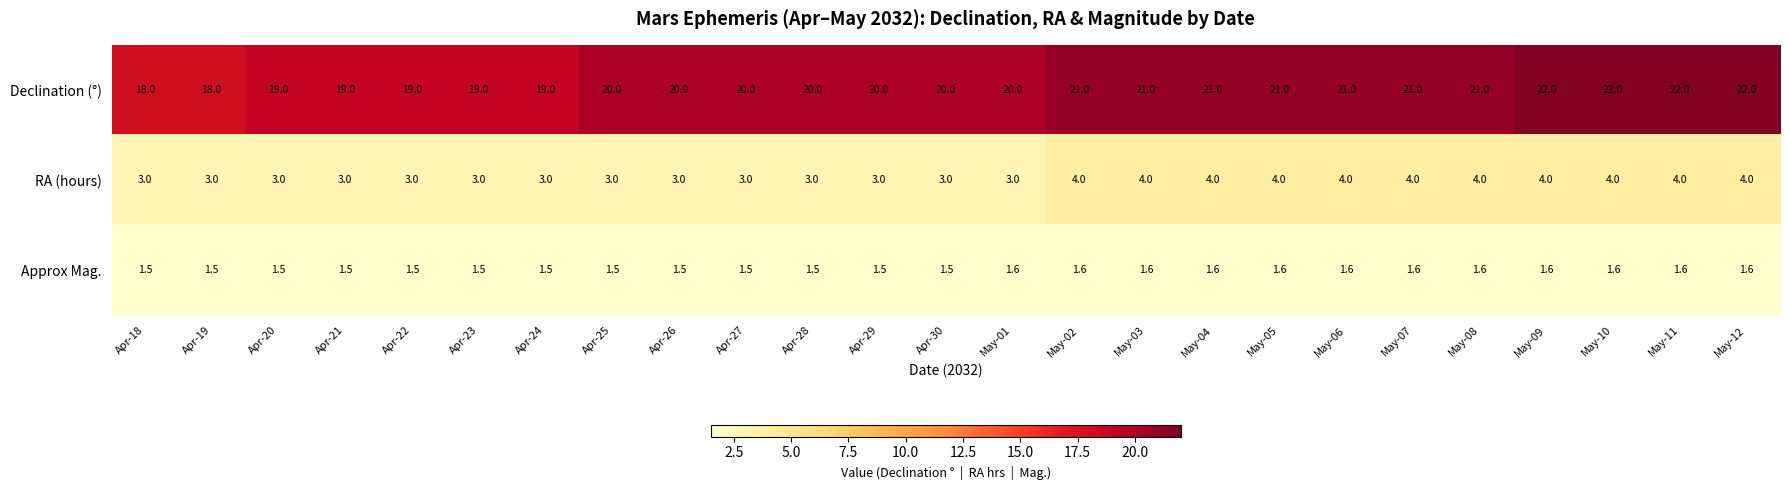

Which series has the widest spread of values?

Declination (°)